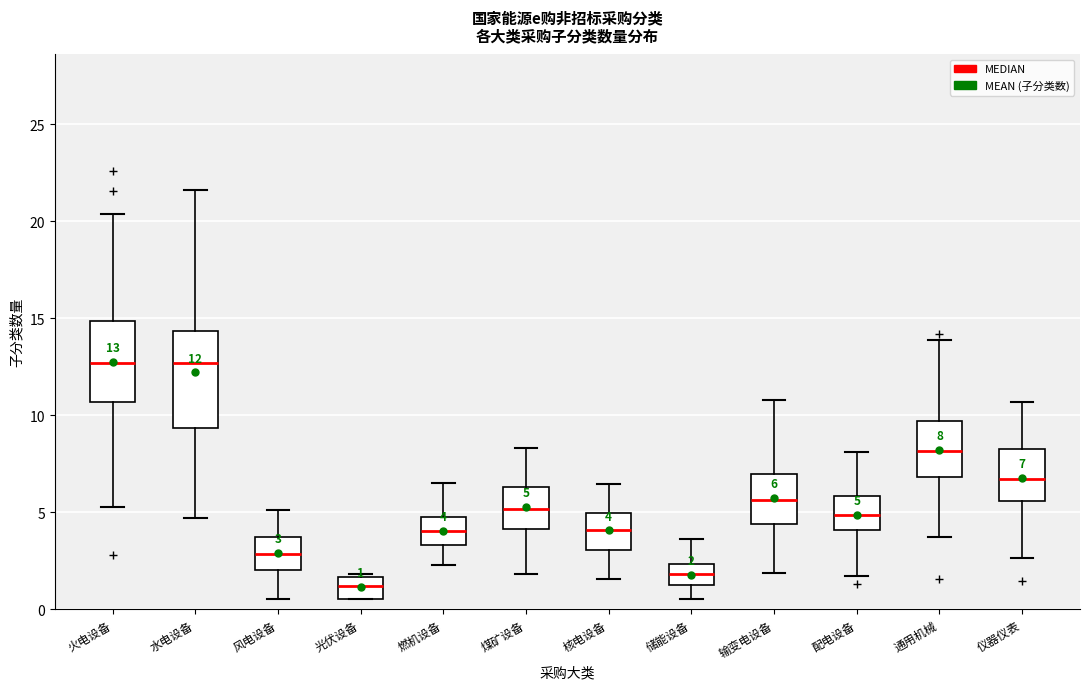

Which box's median line is the lowest?

光伏设备